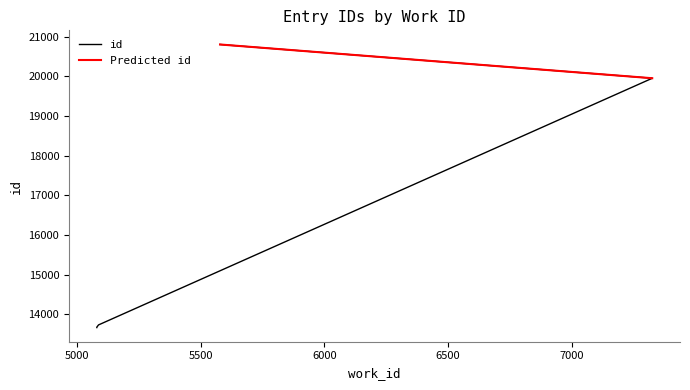

Is it true that the value at 5579 is 35897?

False